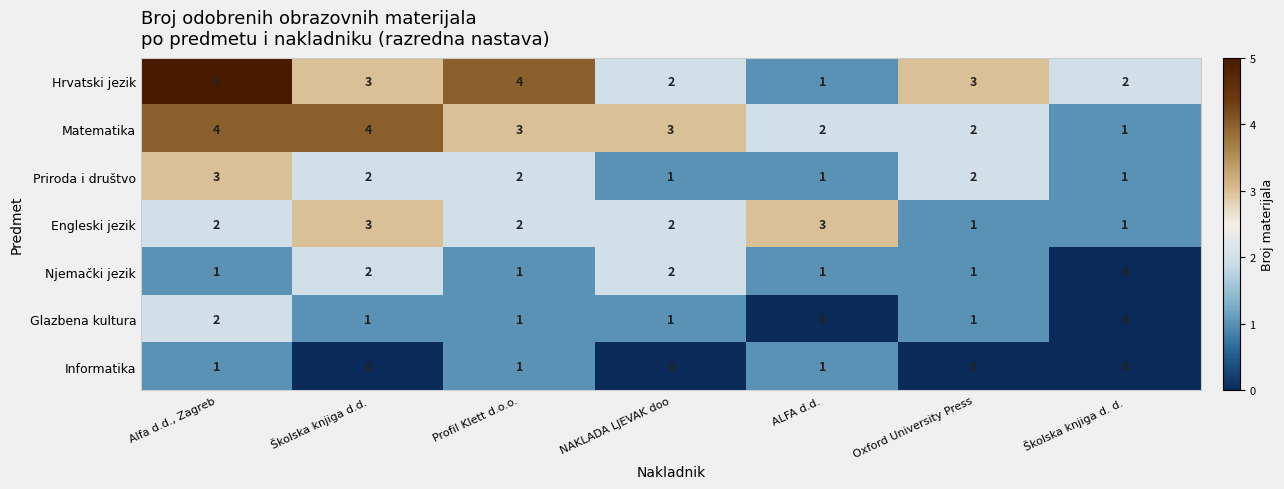

The Glazbena kultura series shows 0 at Školska knjiga d.d.. True or false?

False